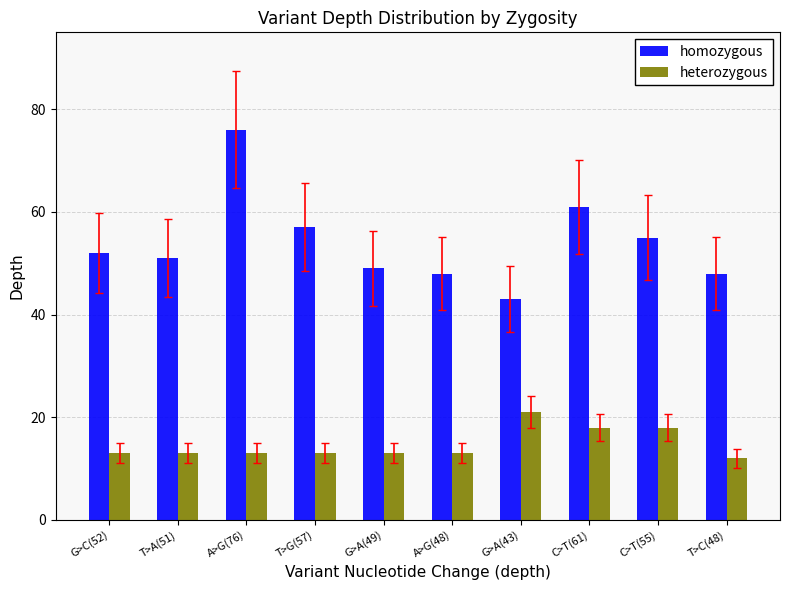

What is the sum of all homozygous values?

540